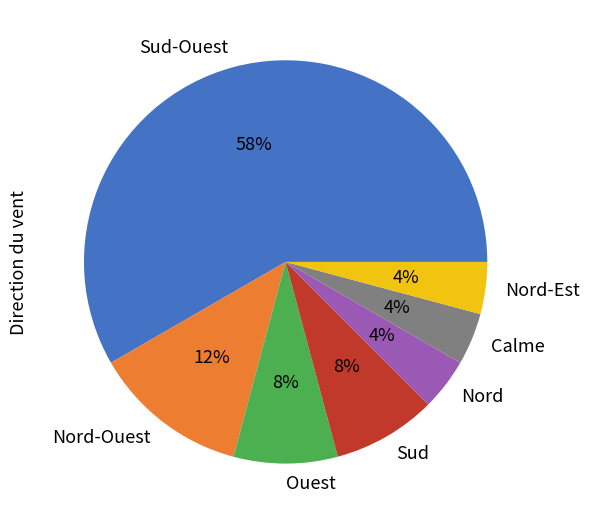

To the nearest percent, what is the combined percentage of Calme and Nord?

8%